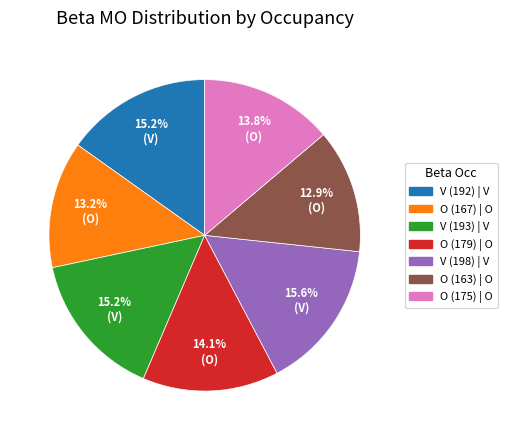

Do O (163) and V (193) together represent more than half of the pie?

No